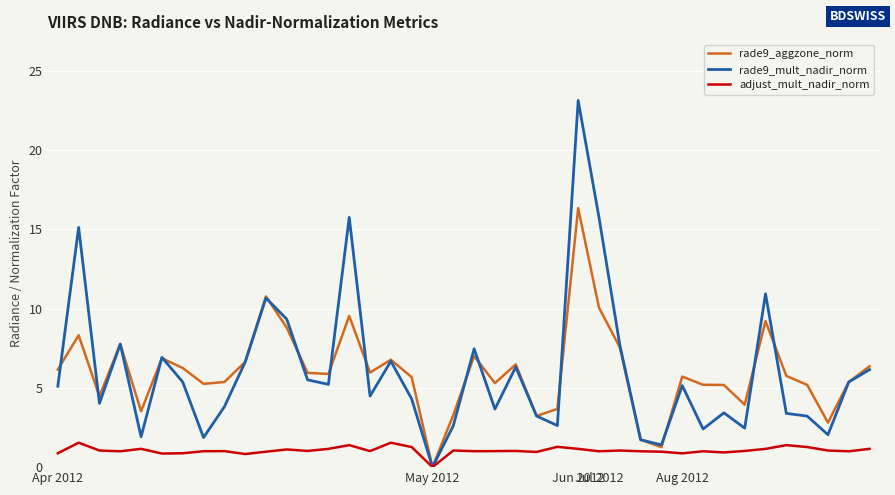

What is the highest value of the rade9_mult_nadir_norm series?

23.1